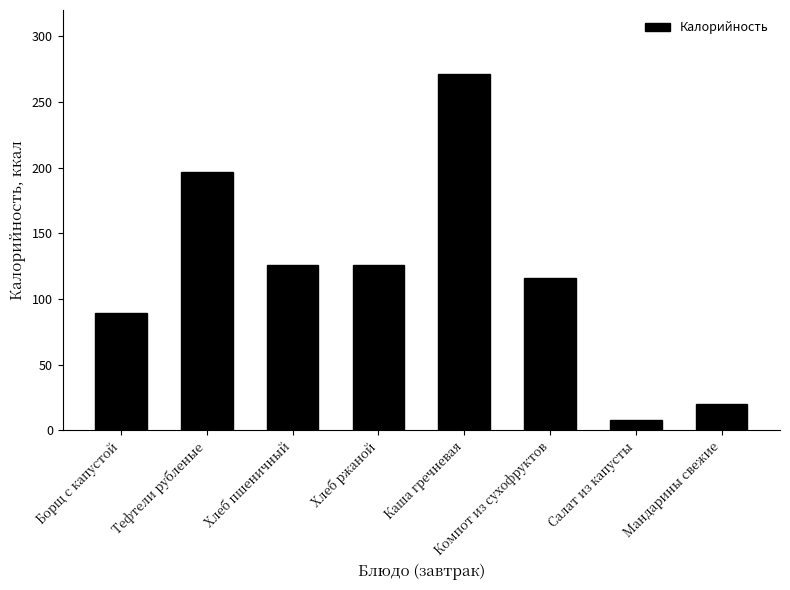

Reading right to left, transcribe all the data shown in this chart.

20	8	116	271	126	126	197	89